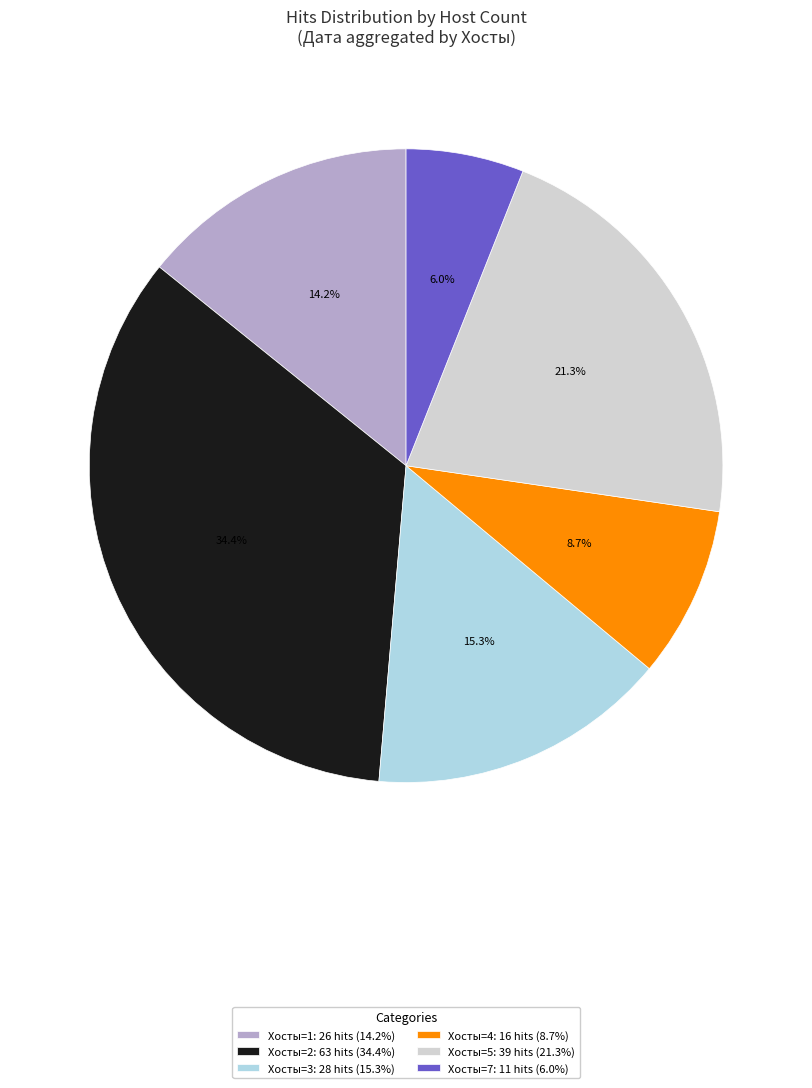

Is the sum of Хосты=4: 16 hits (8.7%) and Хосты=2: 63 hits (34.4%) greater than half?

No